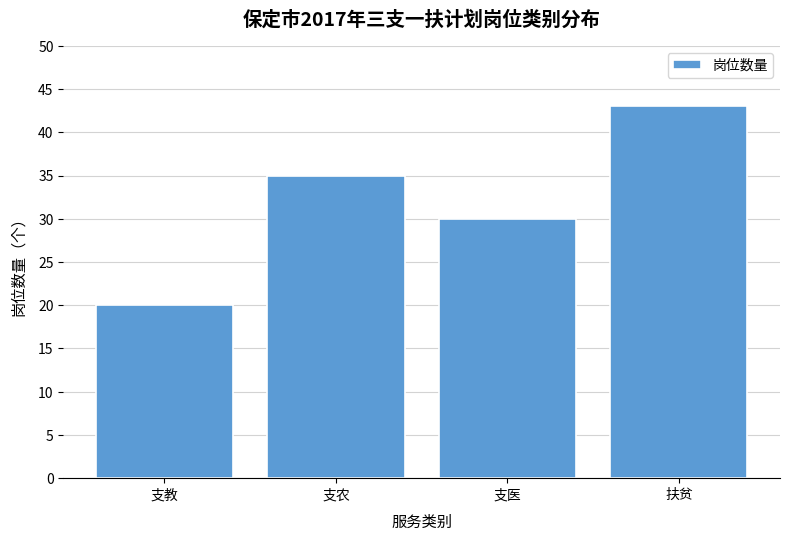

Reading right to left, list all the values displayed in this chart.

43	30	35	20